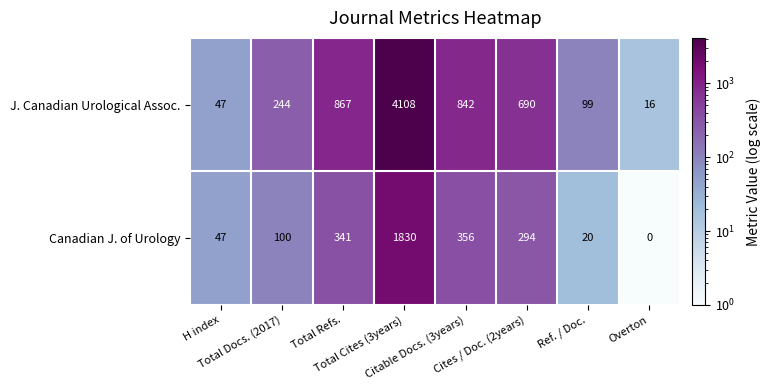

List the series in order of their peak value, highest first.

J. Canadian Urological Assoc., Canadian J. of Urology